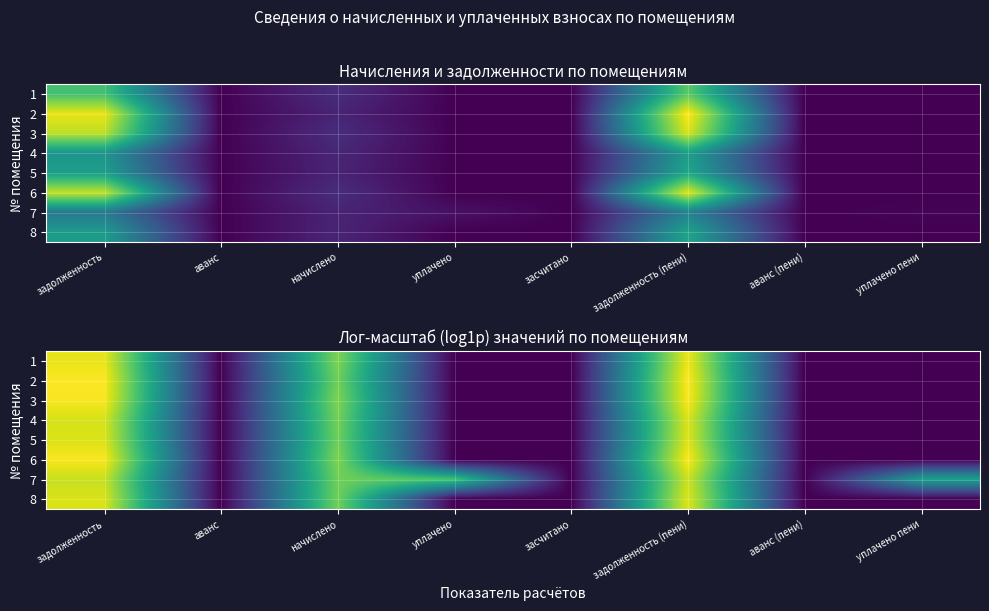

The value of 2 at начислено is 8.3. True or false?

True